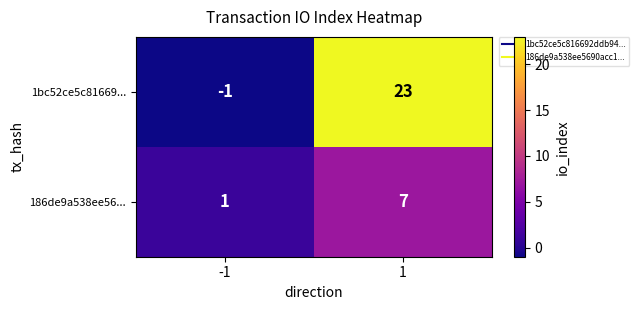

List the series in order of their overall mean, lowest first.

186de9a538ee56..., 1bc52ce5c81669...